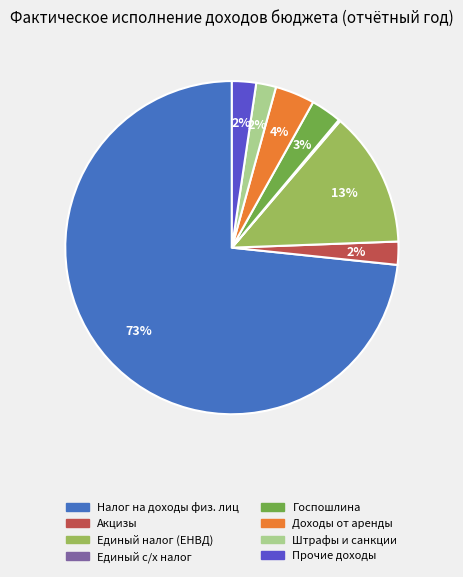

Is there a majority slice in this chart?

Yes